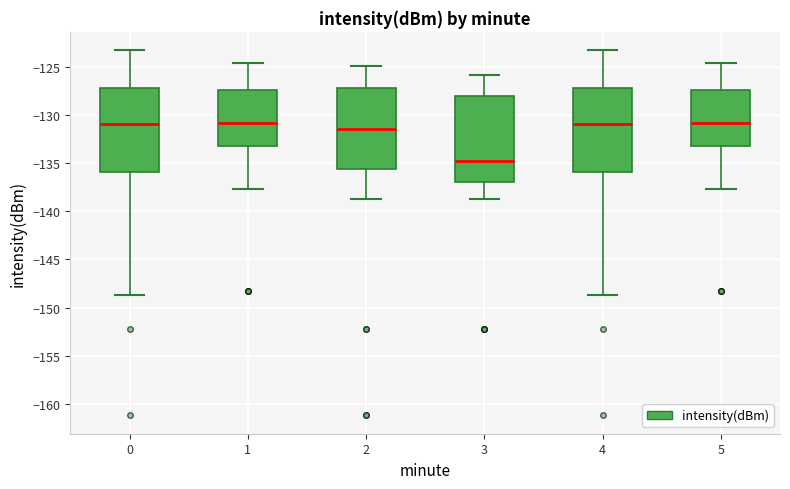

Reading left to right, transcribe this box plot: for each box, give where its median line is, the range the box spans, and where its two whiskers end, as read against the y-axis. The values are not printed on the chart, so give them approximately, as read against the axis.

0: median -131.0, box -136.0 to -127.0, whiskers -148.5 to -123.0
1: median -131.0, box -133.0 to -127.5, whiskers -137.5 to -124.5
2: median -131.5, box -135.5 to -127.0, whiskers -138.5 to -125.0
3: median -134.5, box -137.0 to -128.0, whiskers -138.5 to -126.0
4: median -131.0, box -136.0 to -127.0, whiskers -148.5 to -123.0
5: median -131.0, box -133.0 to -127.5, whiskers -137.5 to -124.5